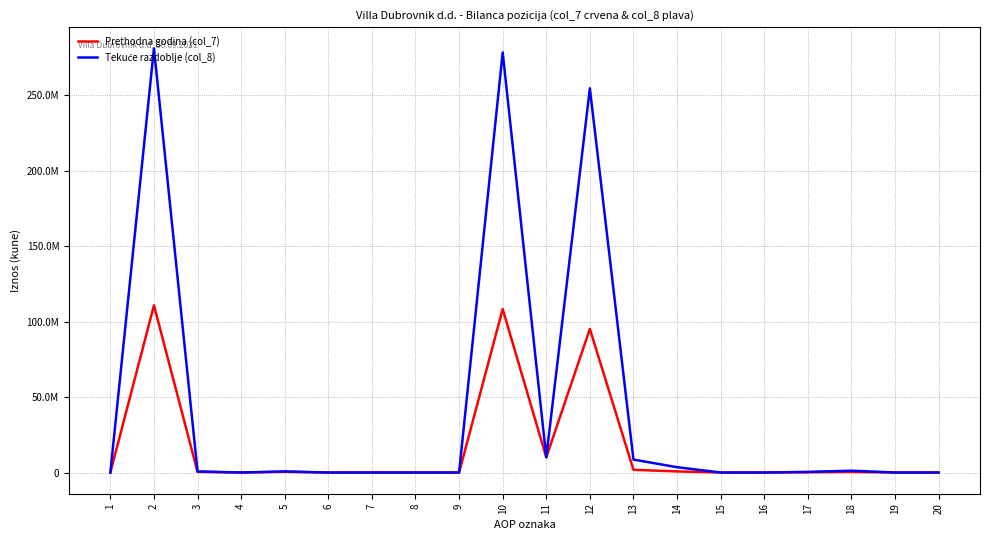

Does the chart display data point markers on the line(s)?

No